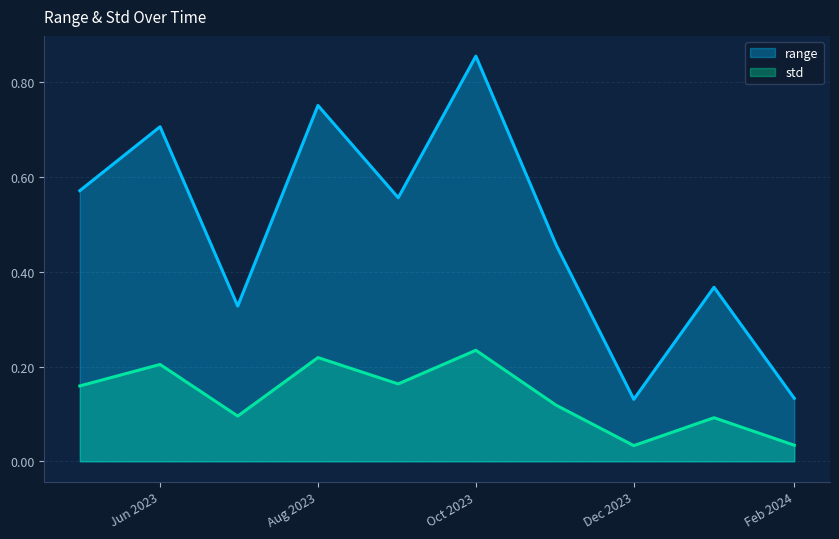

What is the label of the 6th point from the right?

2023-09-01